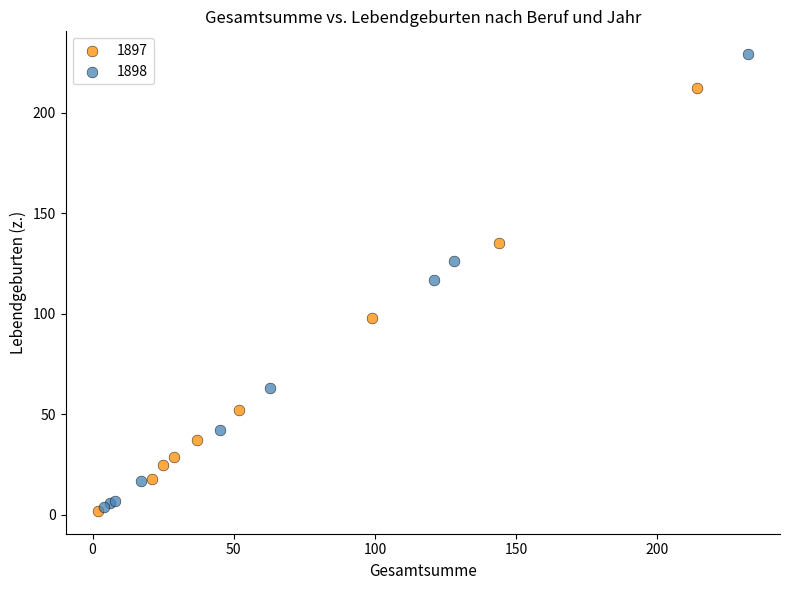

Which series has the widest spread of Y values?

1898